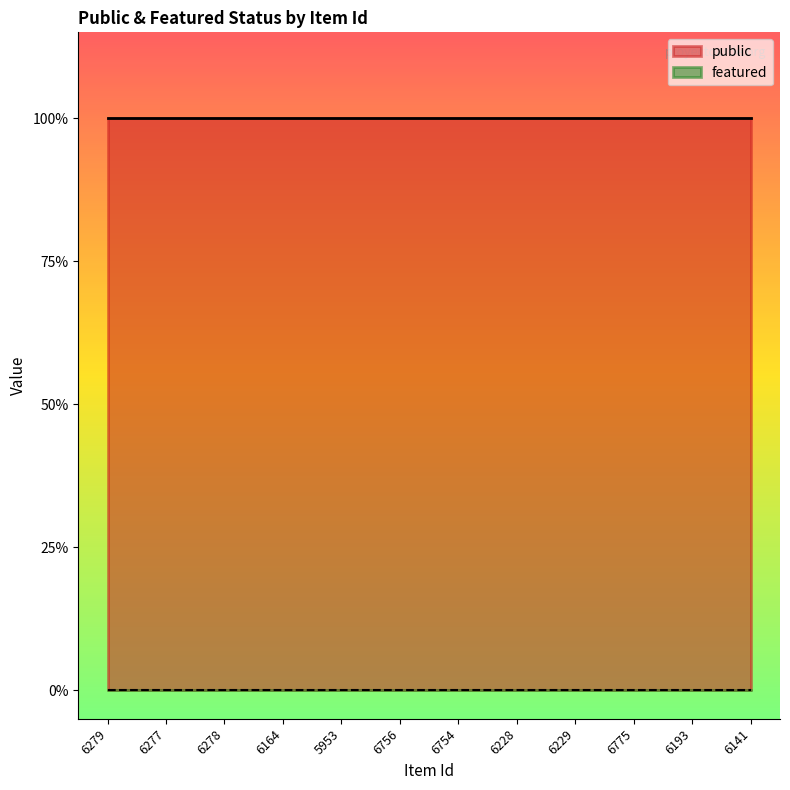

True or false: public and featured cross at least once.

False